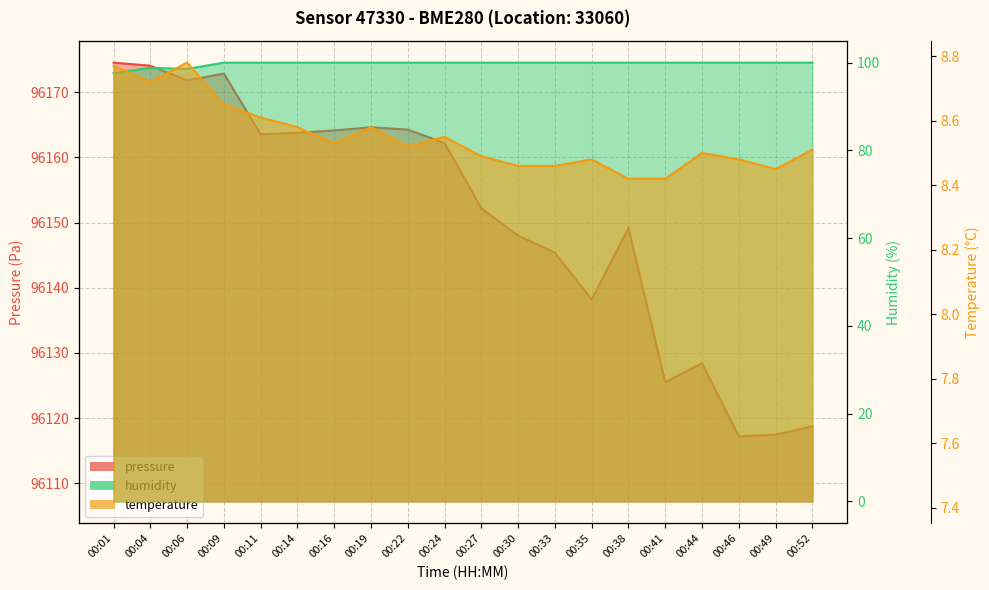

Reading left to right, extract all data points from this chart.

pressure: 96174.6	96174.1	96171.8	96172.9	96163.6	96163.8	96164.2	96164.6	96164.3	96162.2	96152.2	96148.0	96145.4	96138.2	96149.2	96125.5	96128.4	96117.2	96117.4	96118.7
temperature: 8.8	8.7	8.8	8.7	8.6	8.6	8.5	8.6	8.5	8.6	8.5	8.5	8.5	8.5	8.4	8.4	8.5	8.5	8.4	8.5
humidity: 97.6	98.8	98.6	100.0	100.0	100.0	100.0	100.0	100.0	100.0	100.0	100.0	100.0	100.0	100.0	100.0	100.0	100.0	100.0	100.0